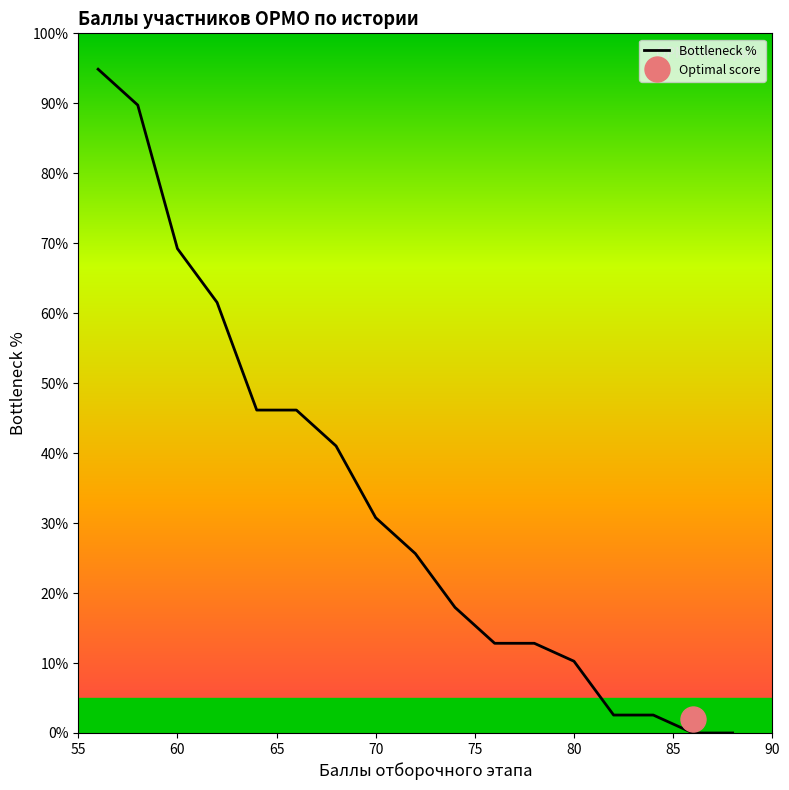

How many values exceed 25?

9